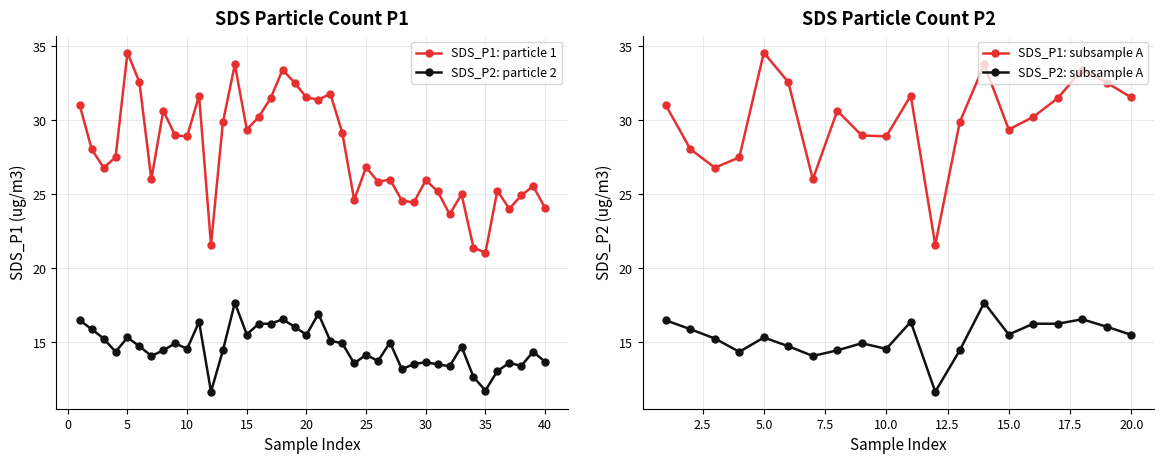

What is the sum of all SDS_P1 values?

1111.4